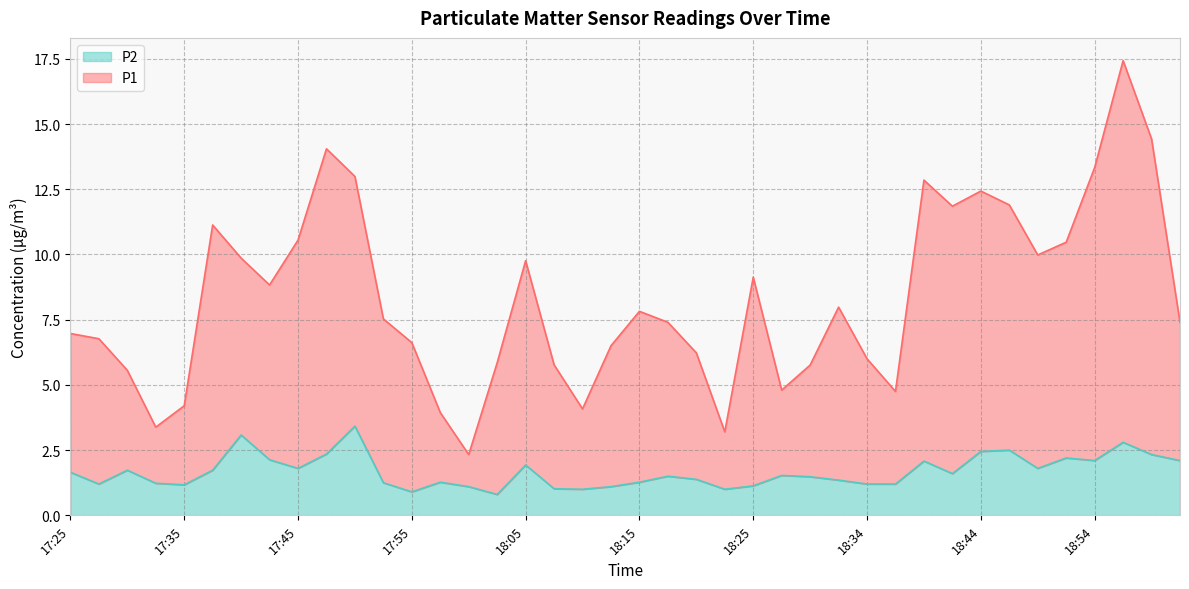

What are all the series names shown in the legend?

P2, P1